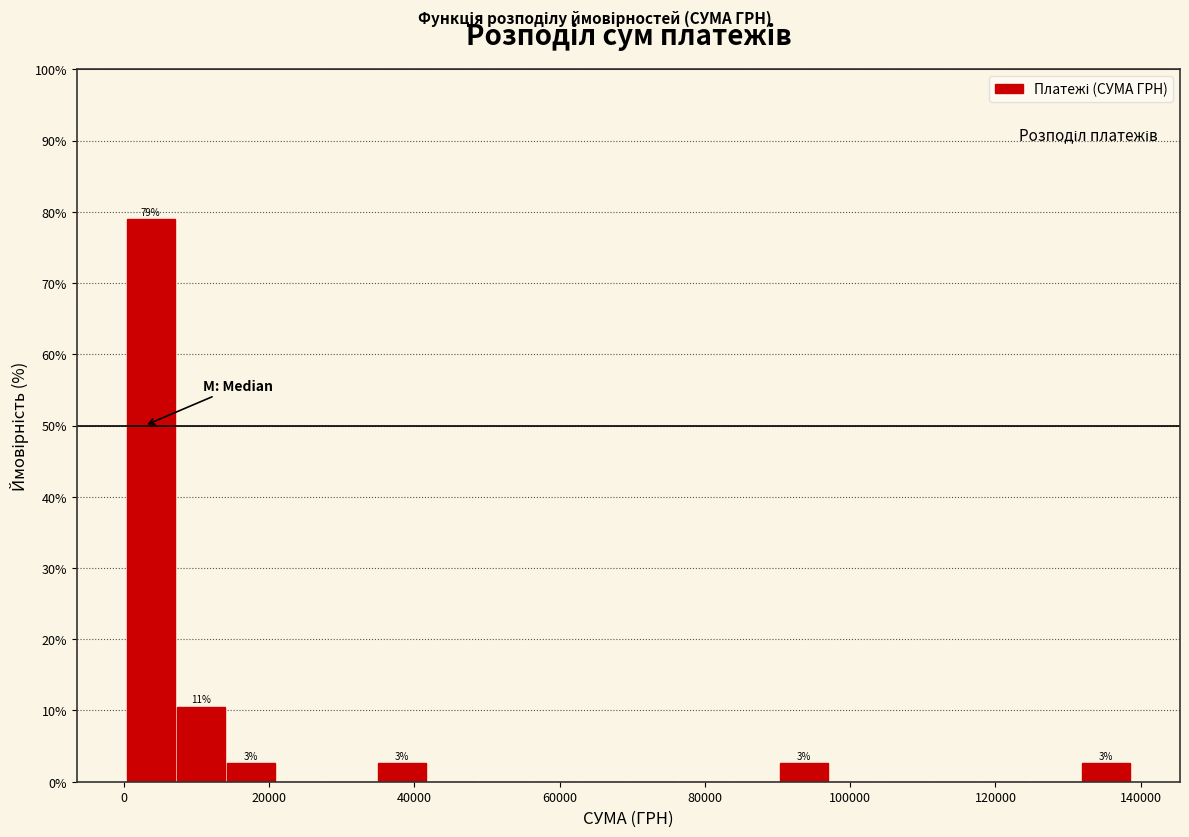

Read against the x-axis, roughly where is the centre of the tallest bar?

4000